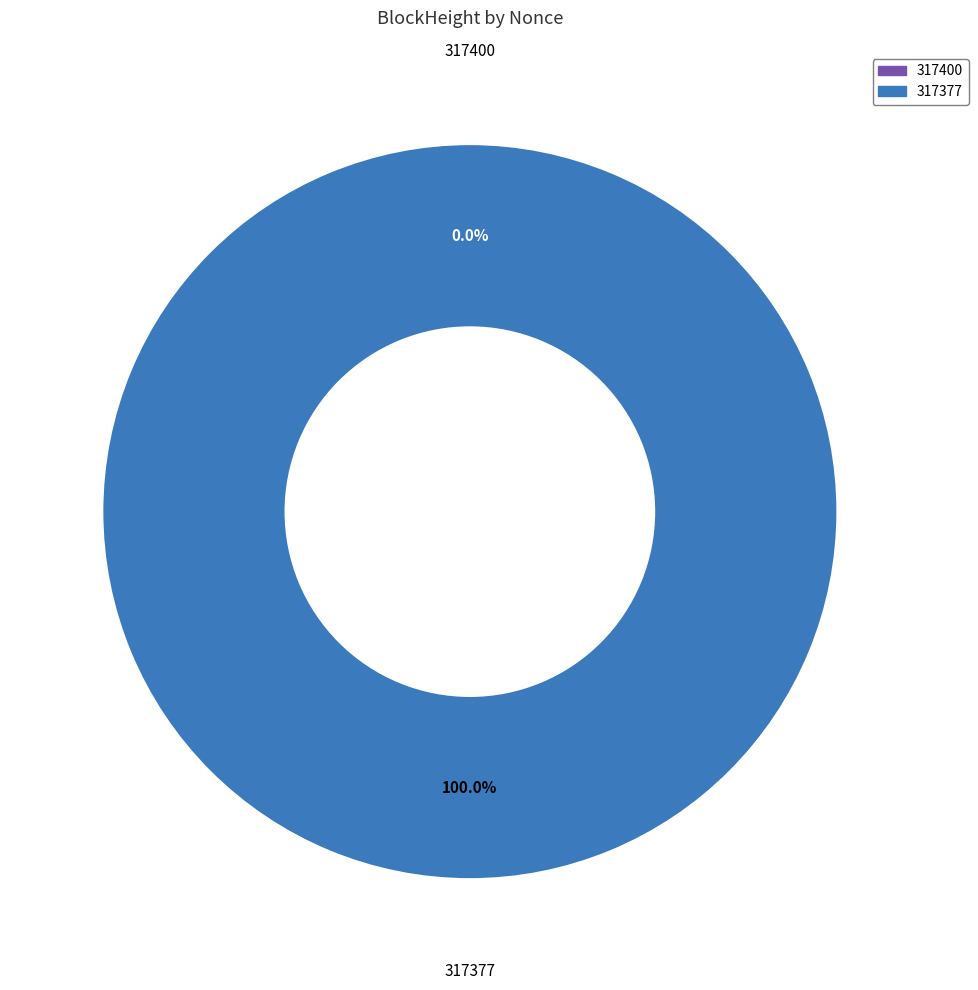

What is the change in value from 317400 to 317377?

+10951